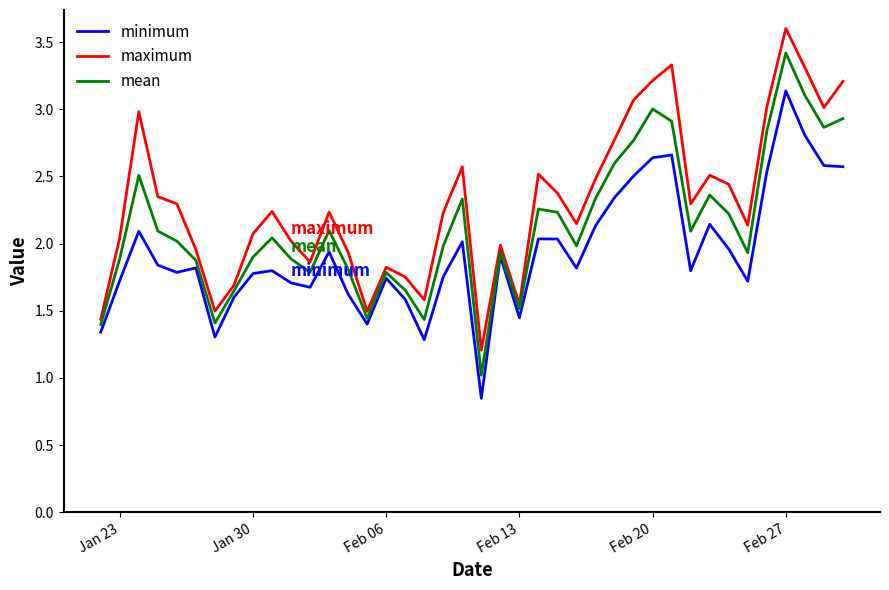

Which series has the widest spread of values?

mean